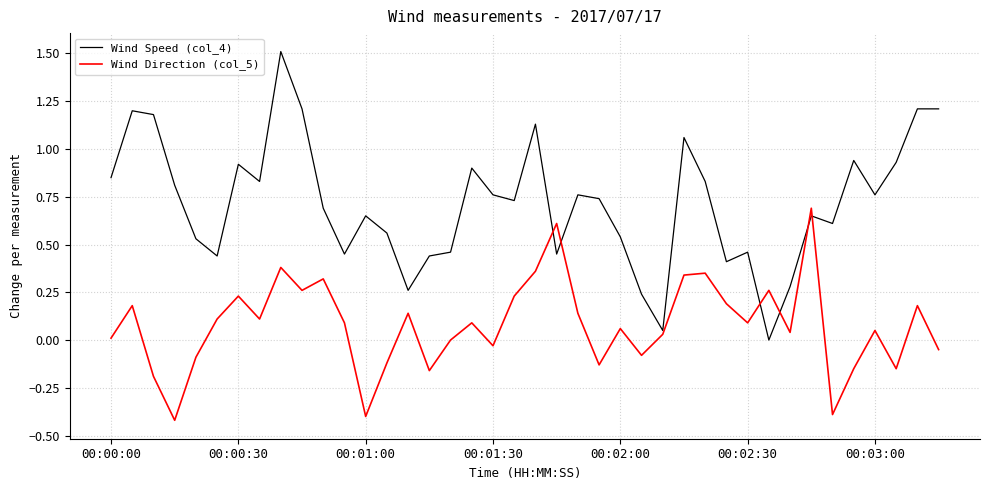

Which series has the largest total across all categories?

Wind Speed (col_4)